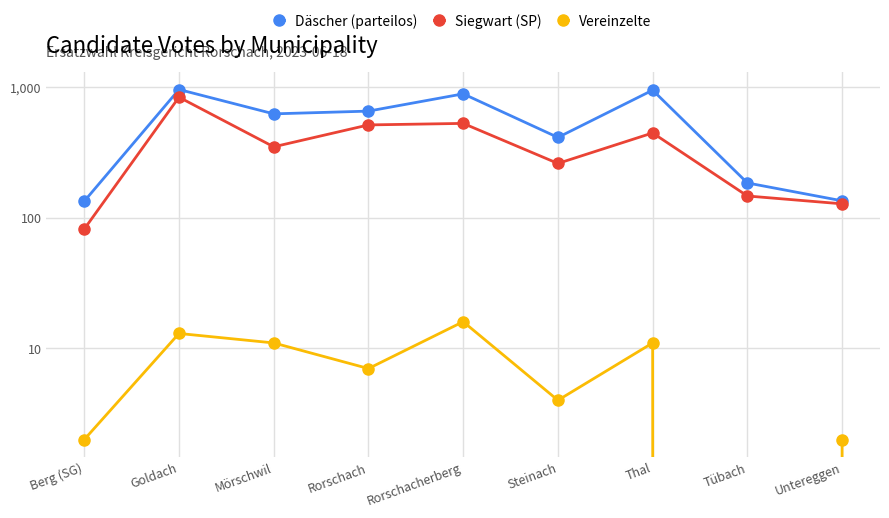

What value does the Vereinzelte series have at Berg (SG)?

2